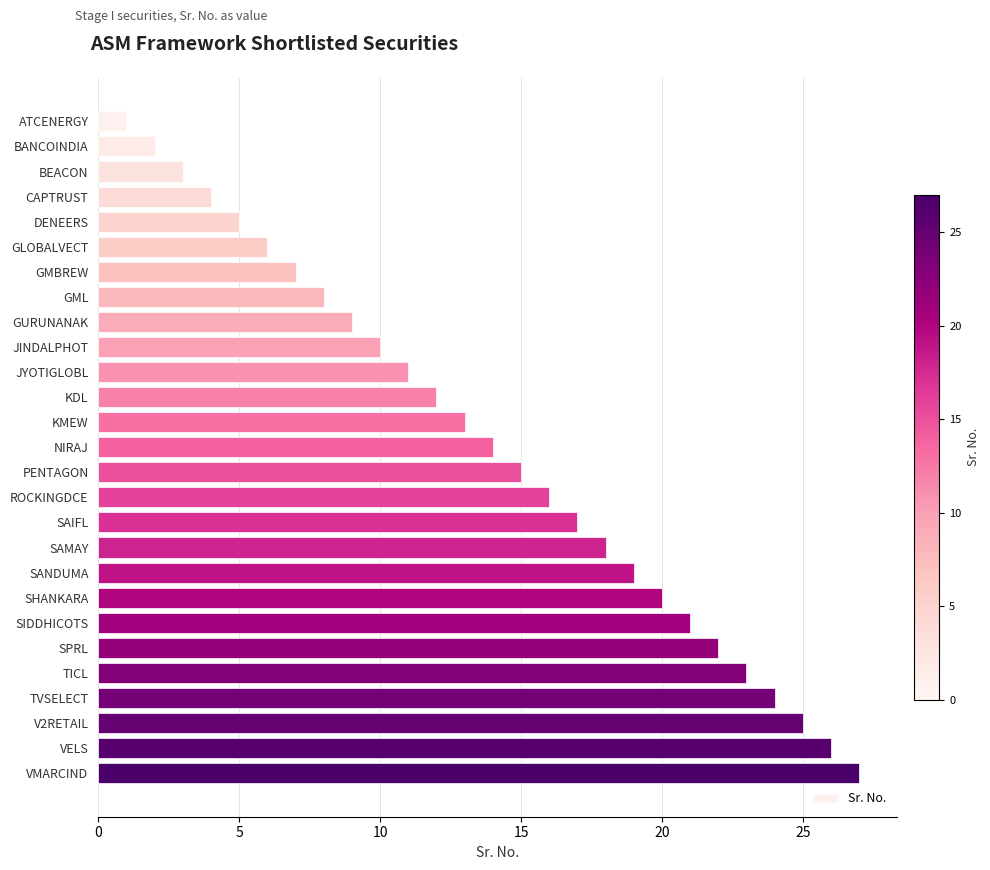

True or false: the data shows 8 at GML.

True